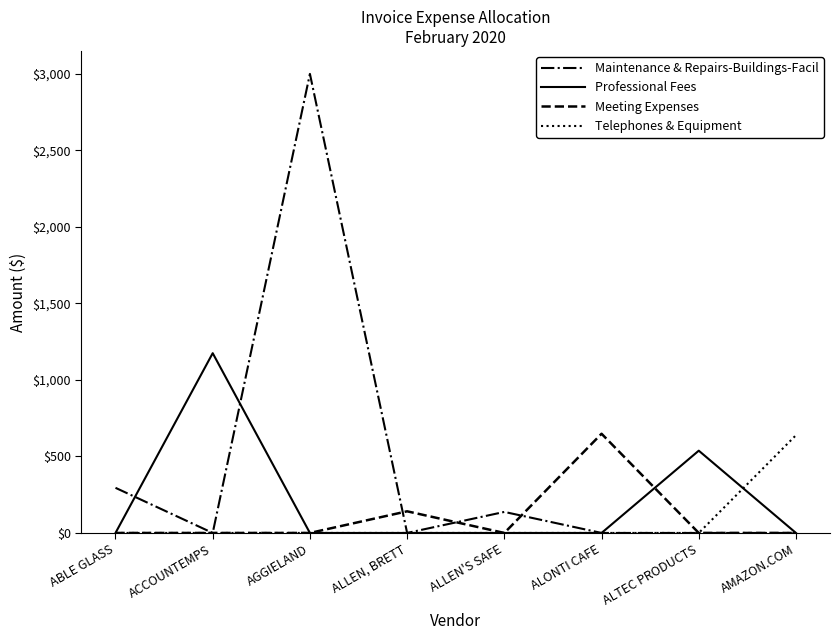

What is the average value of the Maintenance & Repairs-Buildings-Facil series?

429.1